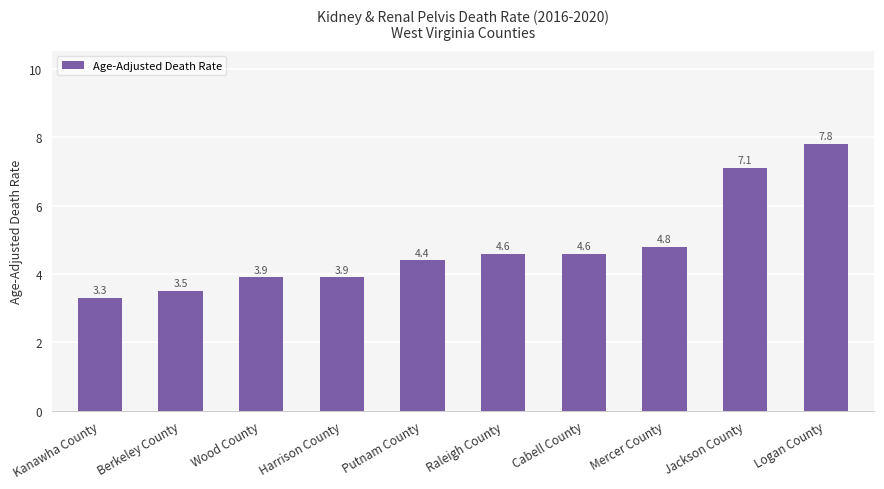

Reading right to left, extract all data points from this chart.

Logan County=7.8	Jackson County=7.1	Mercer County=4.8	Cabell County=4.6	Raleigh County=4.6	Putnam County=4.4	Harrison County=3.9	Wood County=3.9	Berkeley County=3.5	Kanawha County=3.3